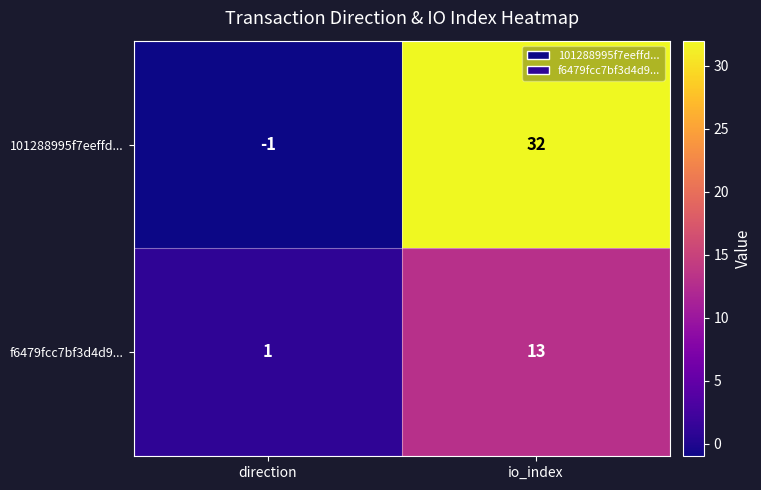

Rank the series by their average value, from highest to lowest.

101288995f7eeffd..., f6479fcc7bf3d4d9...